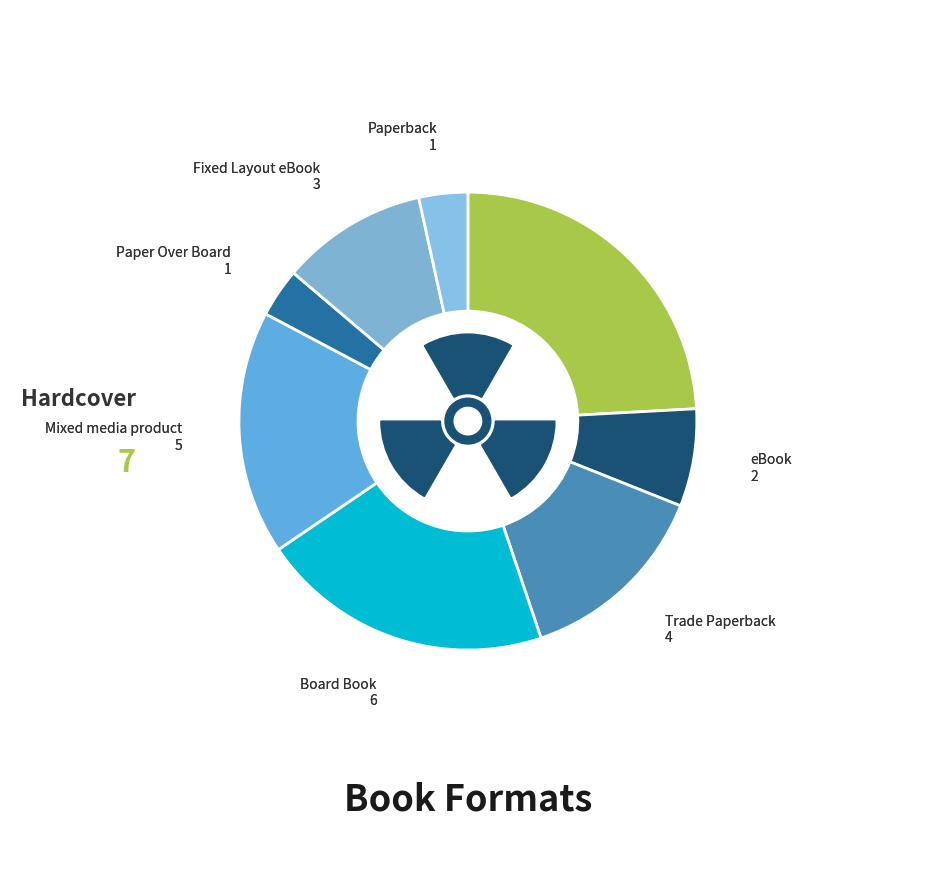

The Hardcover slice represents 24% of the pie. True or false?

True